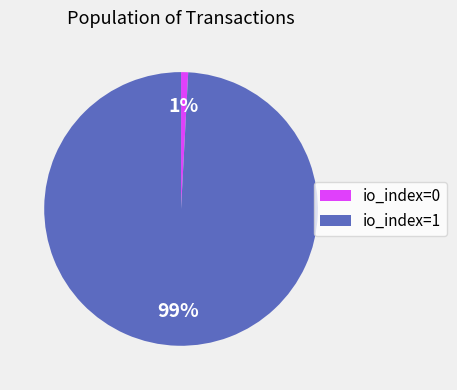

Is it true that io_index=0 is 10% of the pie?

False